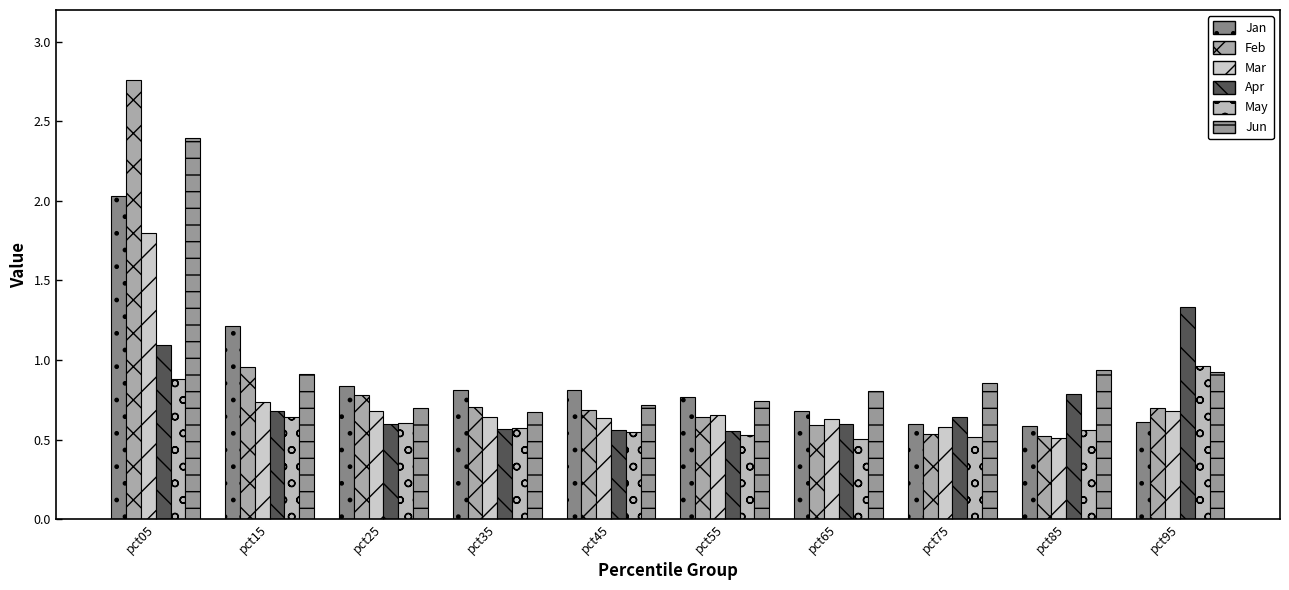

Rank the series at pct05 from highest to lowest value.

Feb, Jun, Jan, Mar, Apr, May